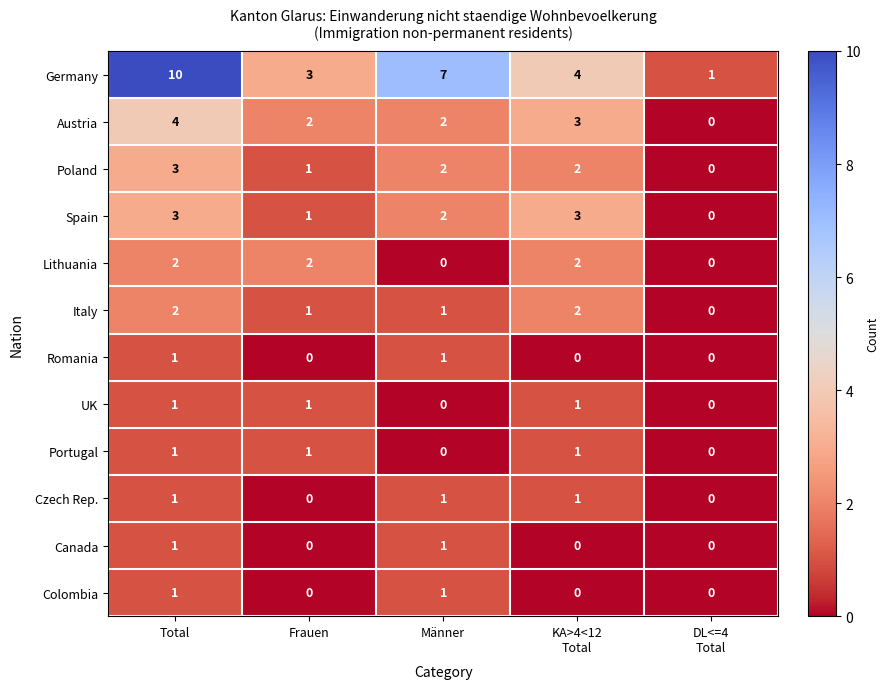

True or false: Germany has a value of 4 at Männer.

False